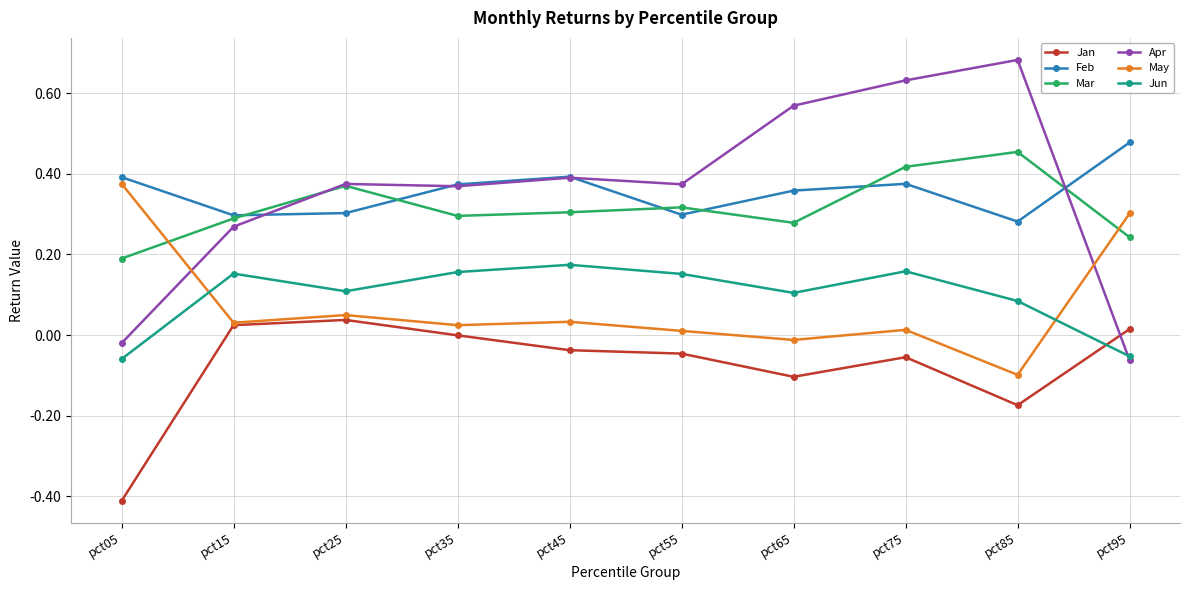

Which label corresponds to the smallest value in the chart?

pct05